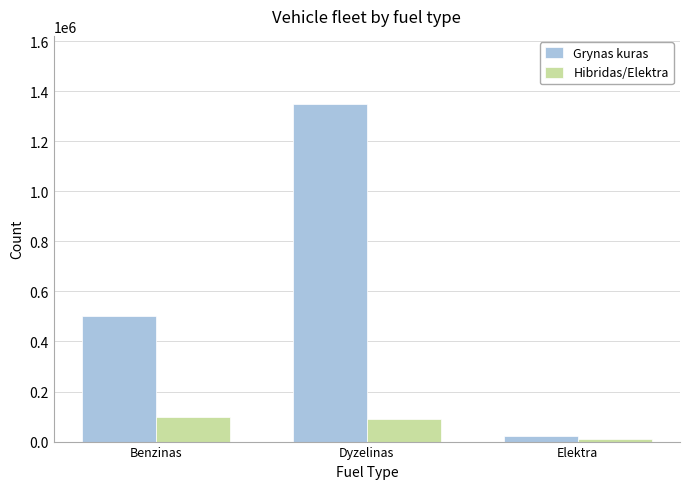

What position from the right is Dyzelinas?

2